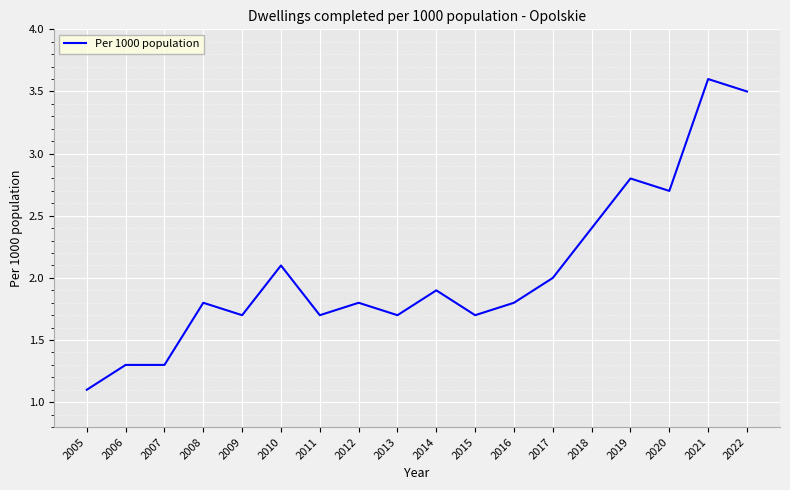

True or false: the data shows 0.6 at 2018.

False